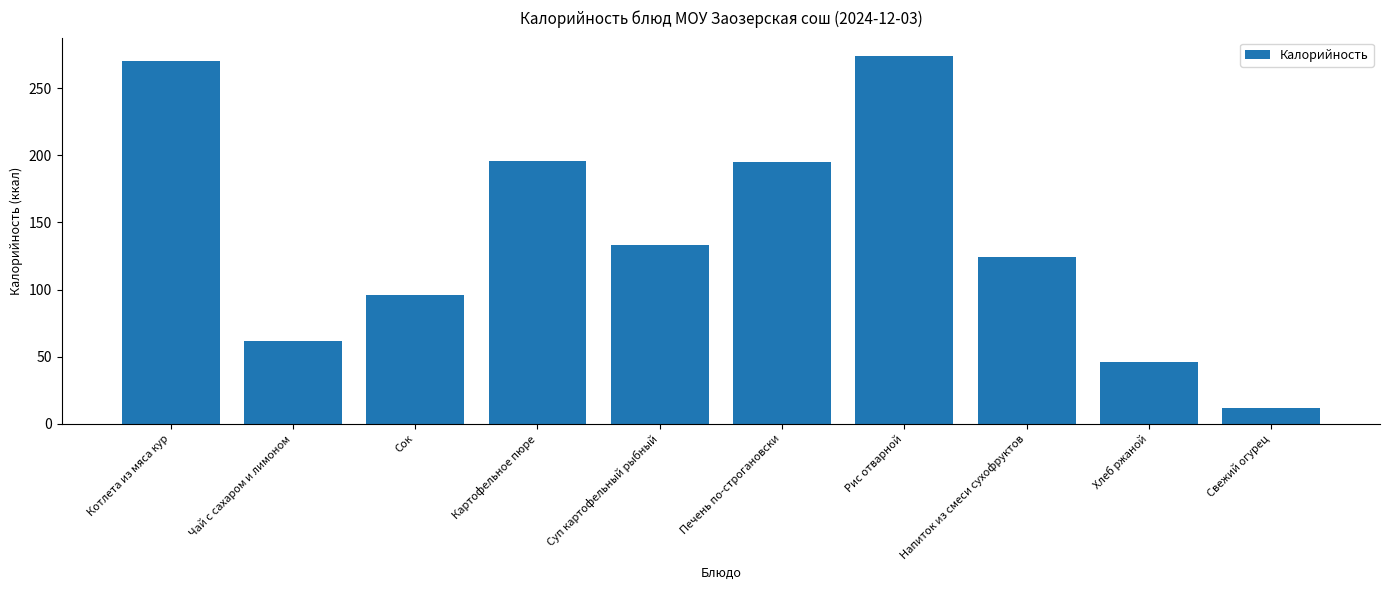

Between Свежий огурец and Котлета из мяса кур, which is larger?

Котлета из мяса кур